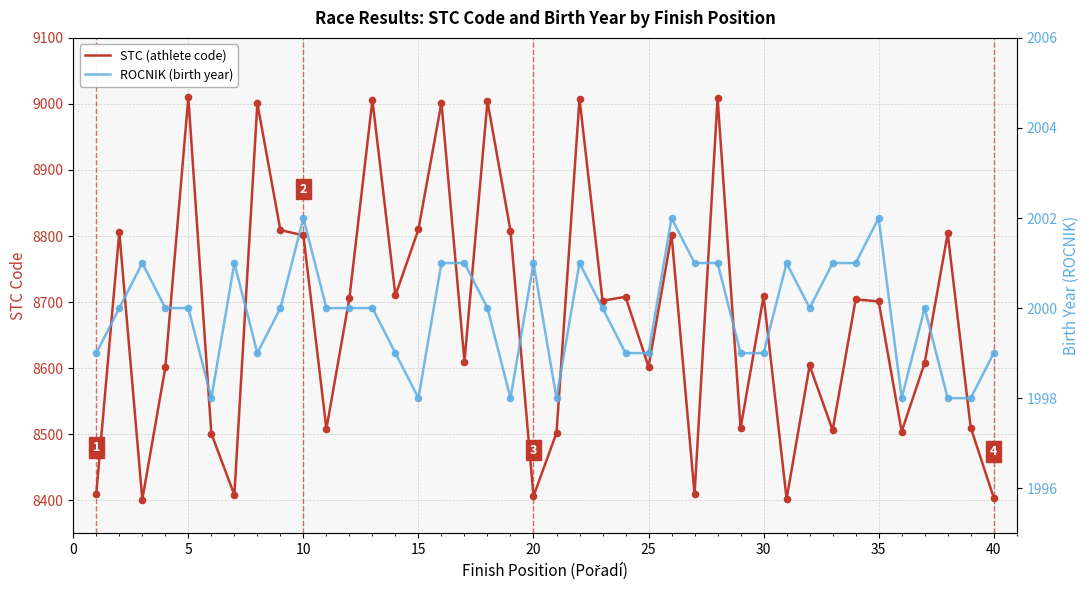

Which series contains the highest Y value?

STC (athlete code)